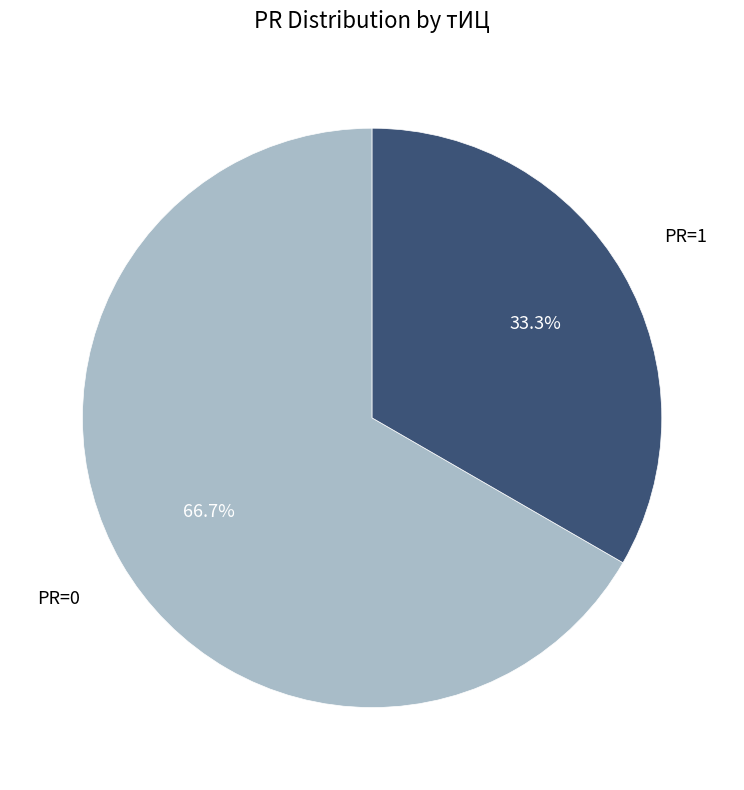

Is there a majority slice in this chart?

Yes